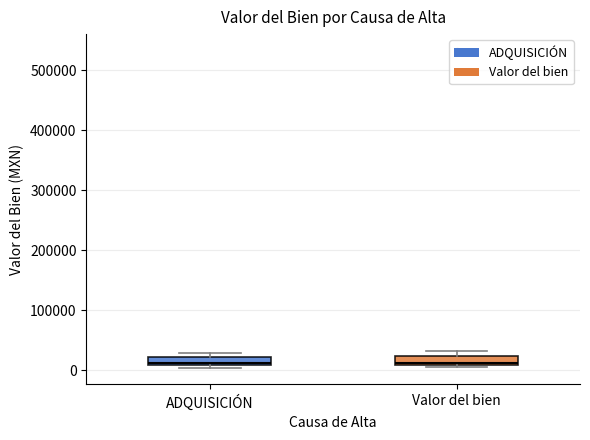

Where is the lower edge of the box for ADQUISICIÓN on the y-axis? The values are not printed on the chart, so give them approximately, as read against the axis.

10000